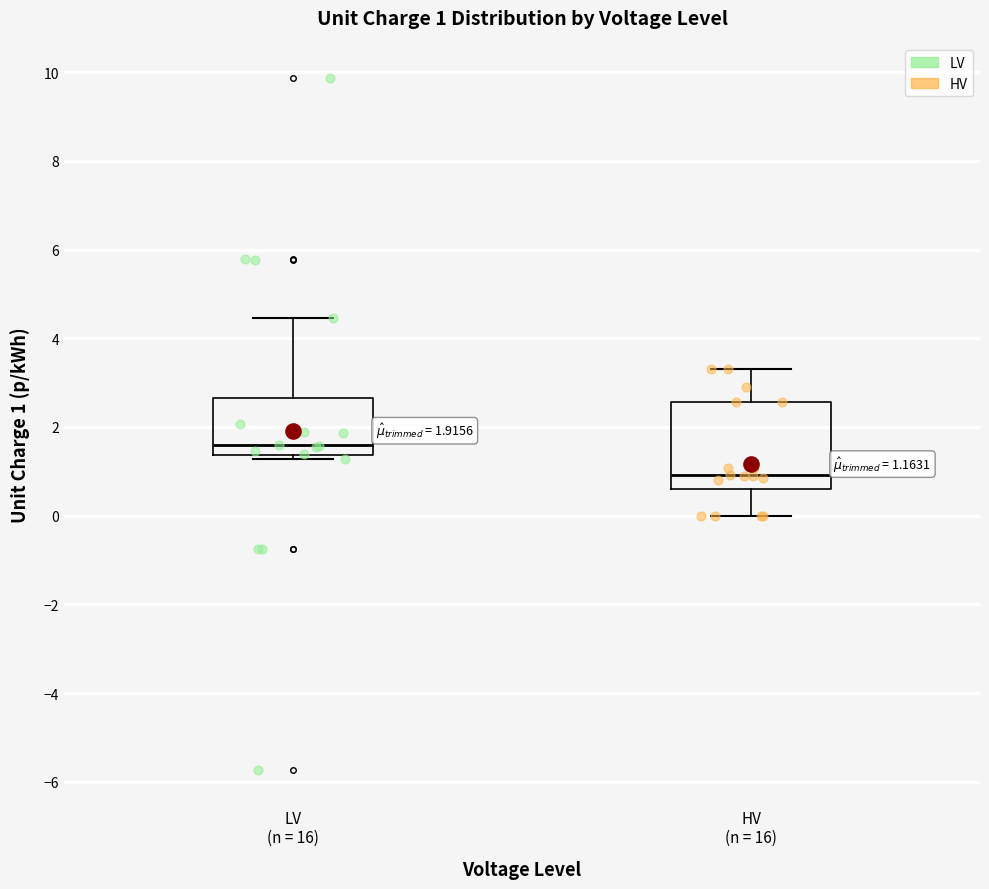

Which box has the lowest median line?

HV (n = 16)